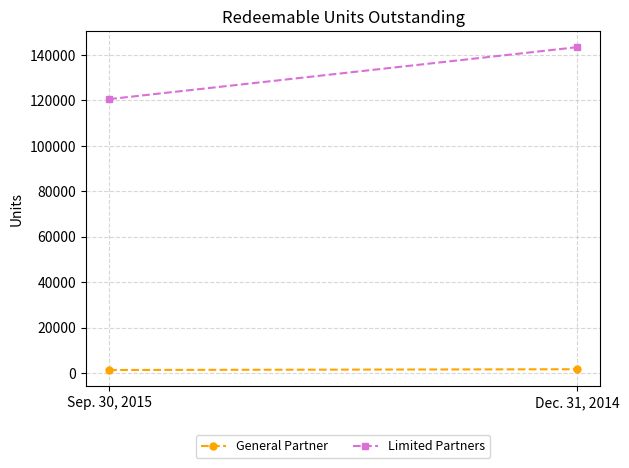

Is the value of Limited Partners at Dec. 31, 2014 greater than the value of General Partner at Sep. 30, 2015?

Yes